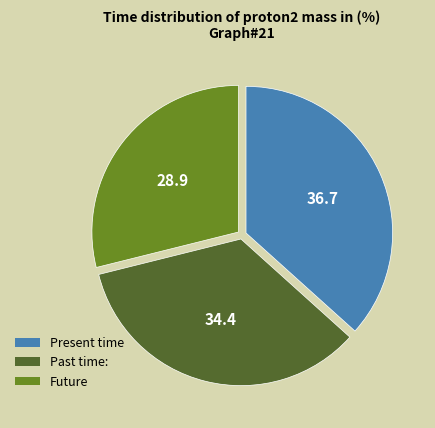

Does any single category account for the majority?

No